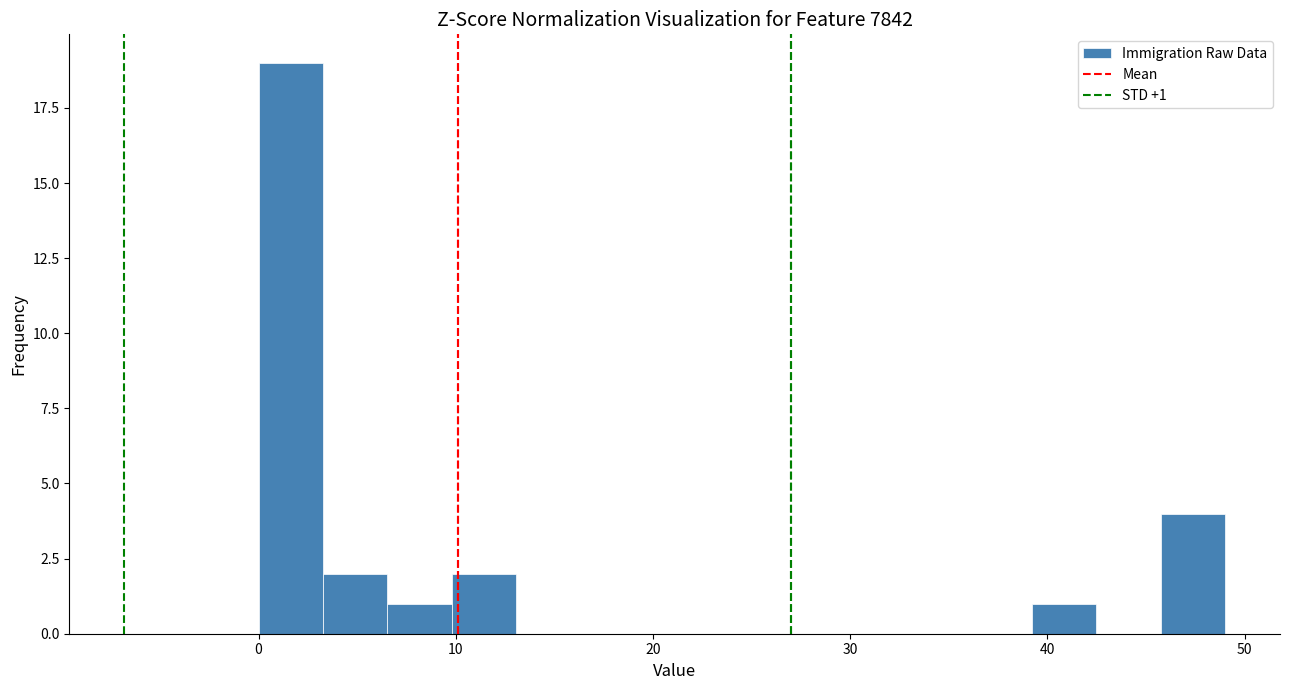

Read against the x-axis, roughly where is the centre of the tallest bar?

2